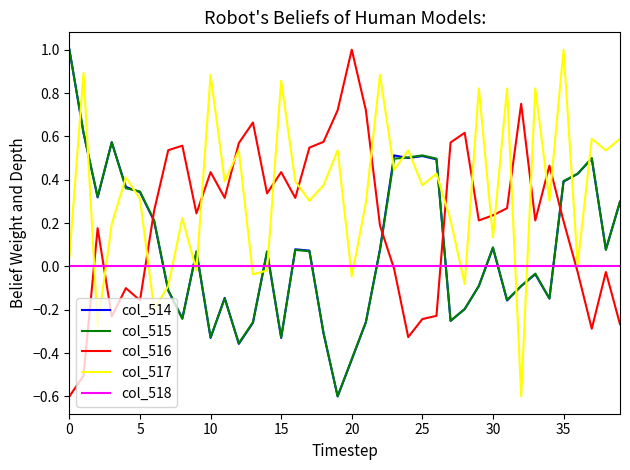

What is the minimum value for col_517?

-0.6